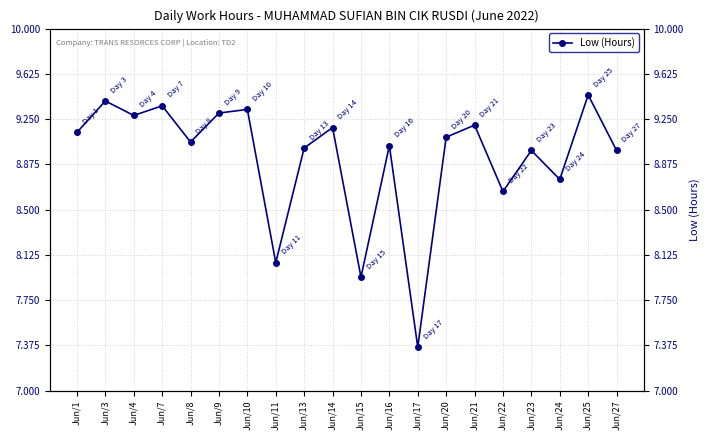

At which label is the value closest to 8?

Jun/15